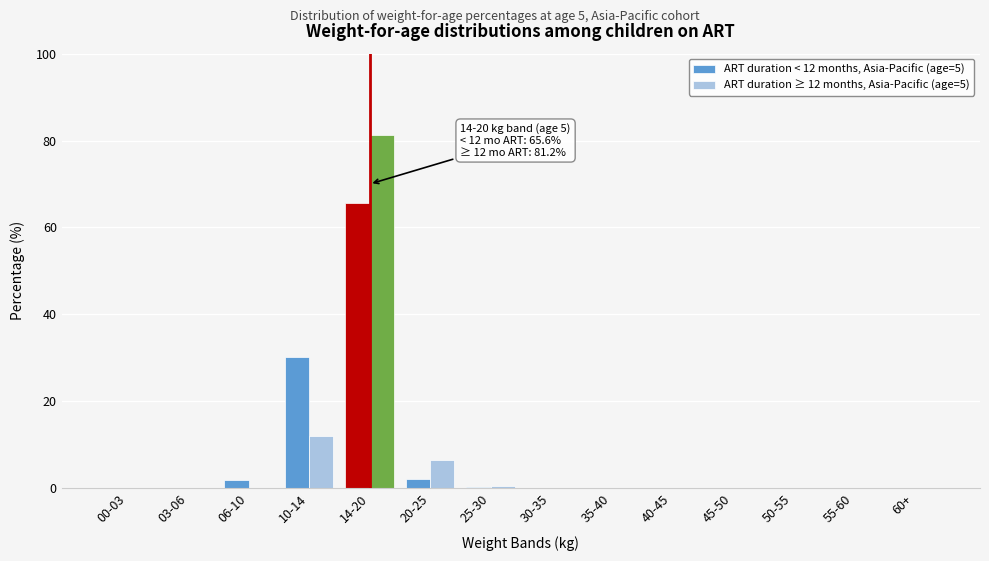

Which category has the highest value across all series?

14-20